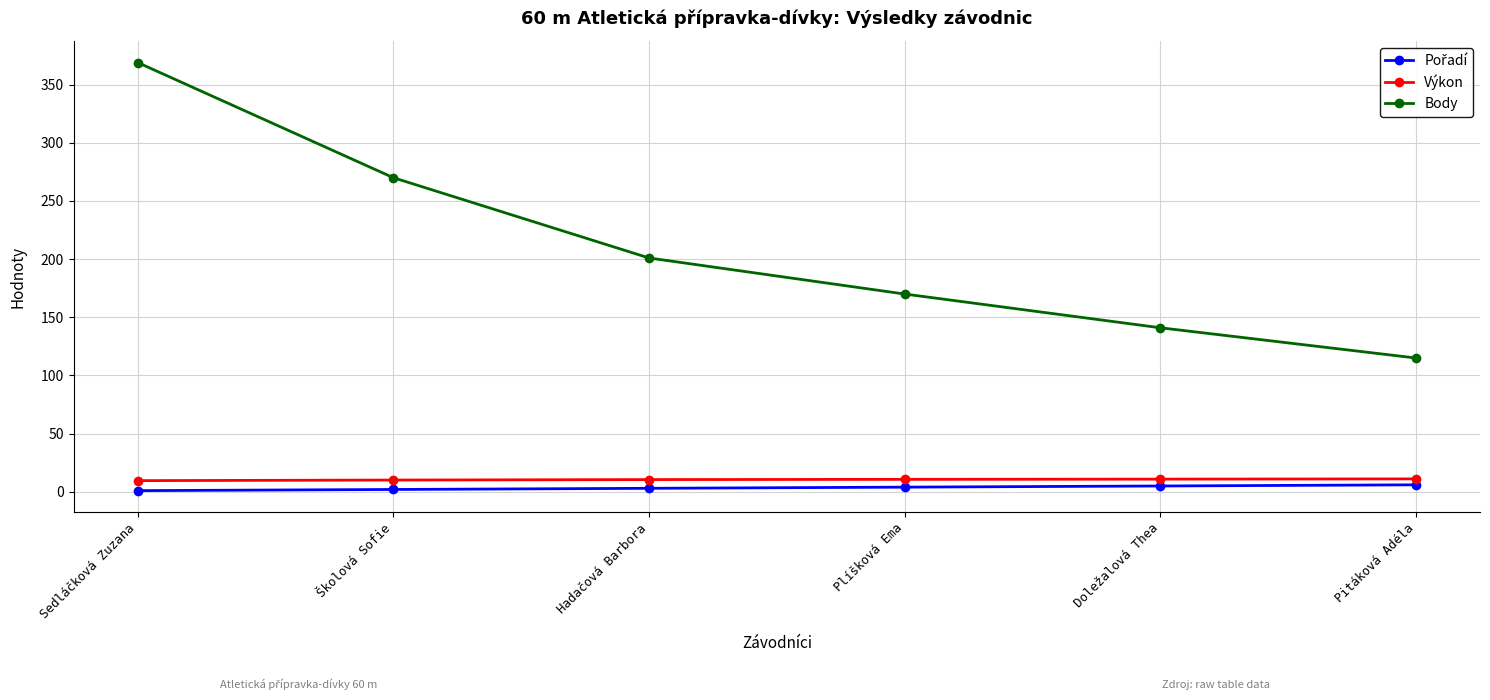

At which label does Body reach its peak?

Sedláčková Zuzana